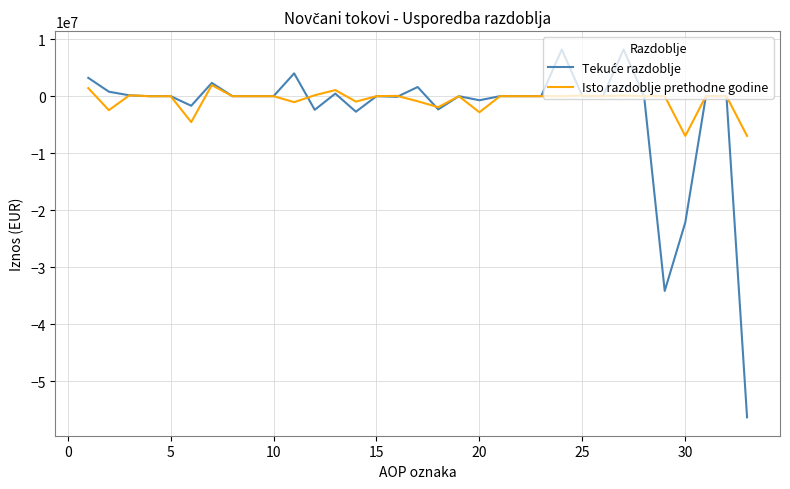

What is the lowest value of the Isto razdoblje prethodne godine series?

-6978342